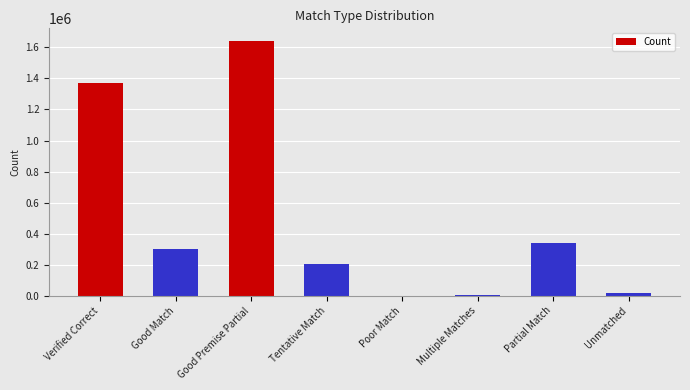

Does the chart contain stacked bars?

No